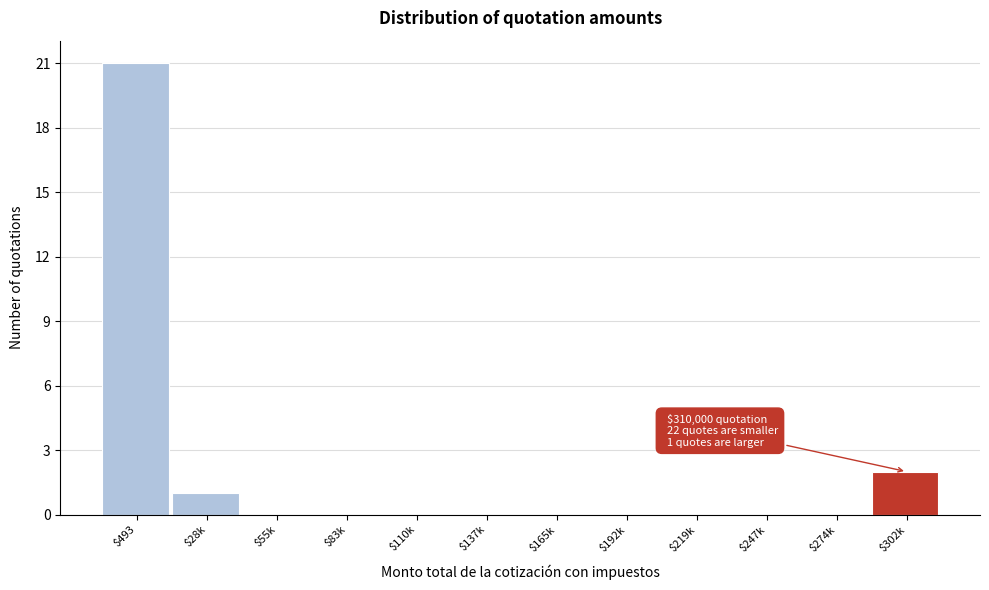

True or false: the data shows 1 at $28k.

True